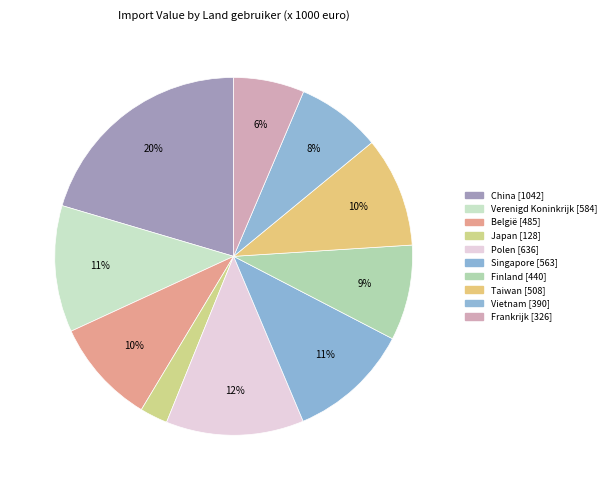

What percentage is the Japan slice, to the nearest percent?

3%